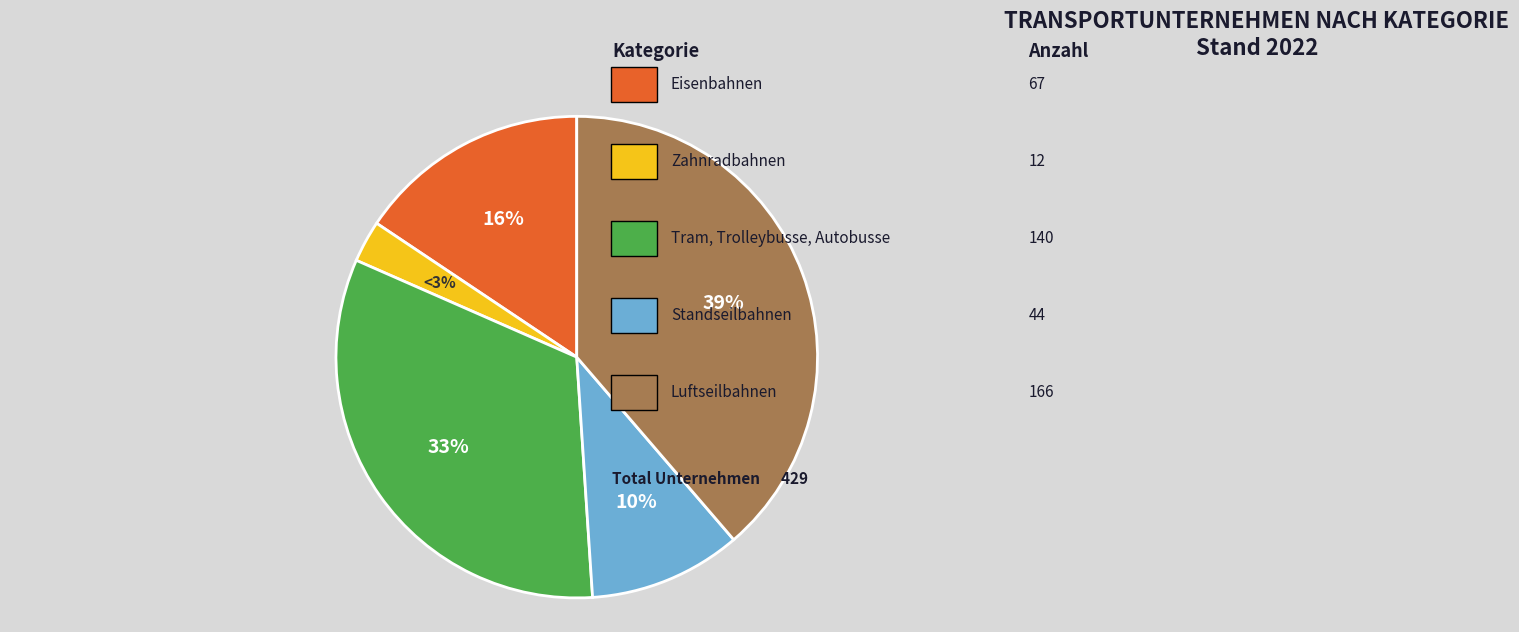

To the nearest percent, what is the average slice percentage?

20%